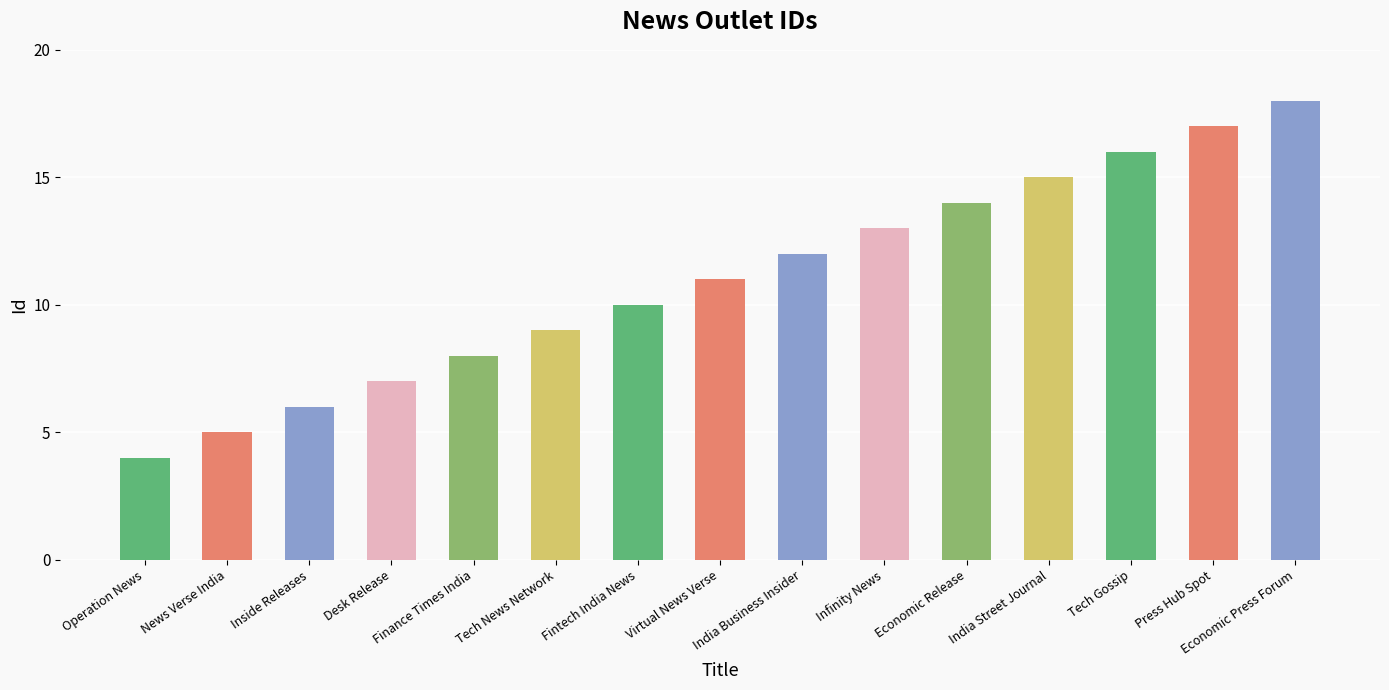

Reading right to left, extract all data points from this chart.

Economic Press Forum=18	Press Hub Spot=17	Tech Gossip=16	India Street Journal=15	Economic Release=14	Infinity News=13	India Business Insider=12	Virtual News Verse=11	Fintech India News=10	Tech News Network=9	Finance Times India=8	Desk Release=7	Inside Releases=6	News Verse India=5	Operation News=4